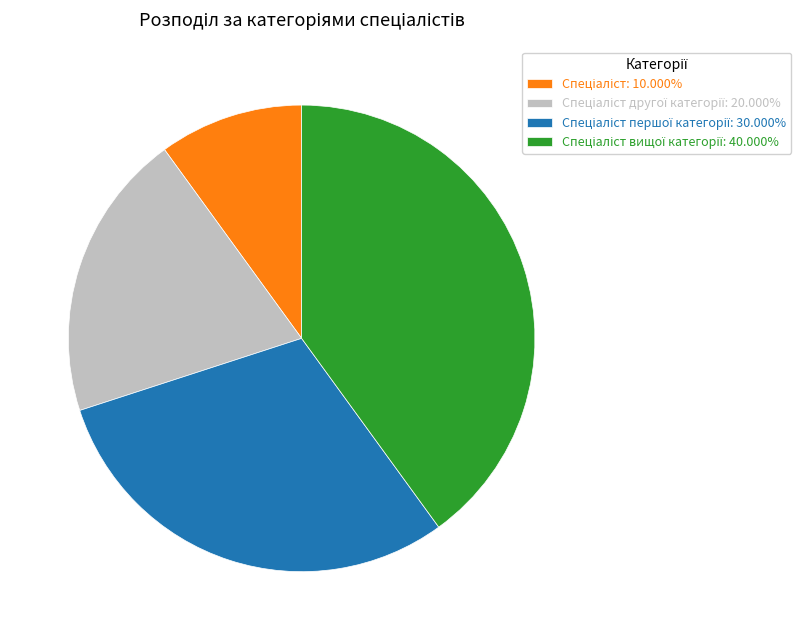

Is there a majority slice in this chart?

No